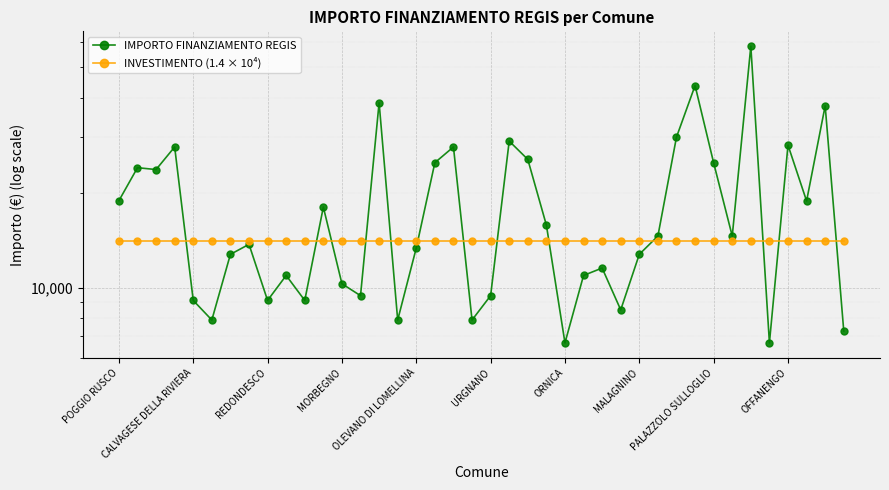

How many intersections are there between IMPORTO FINANZIAMENTO REGIS and INVESTIMENTO (1.4 × 10⁴)?

13